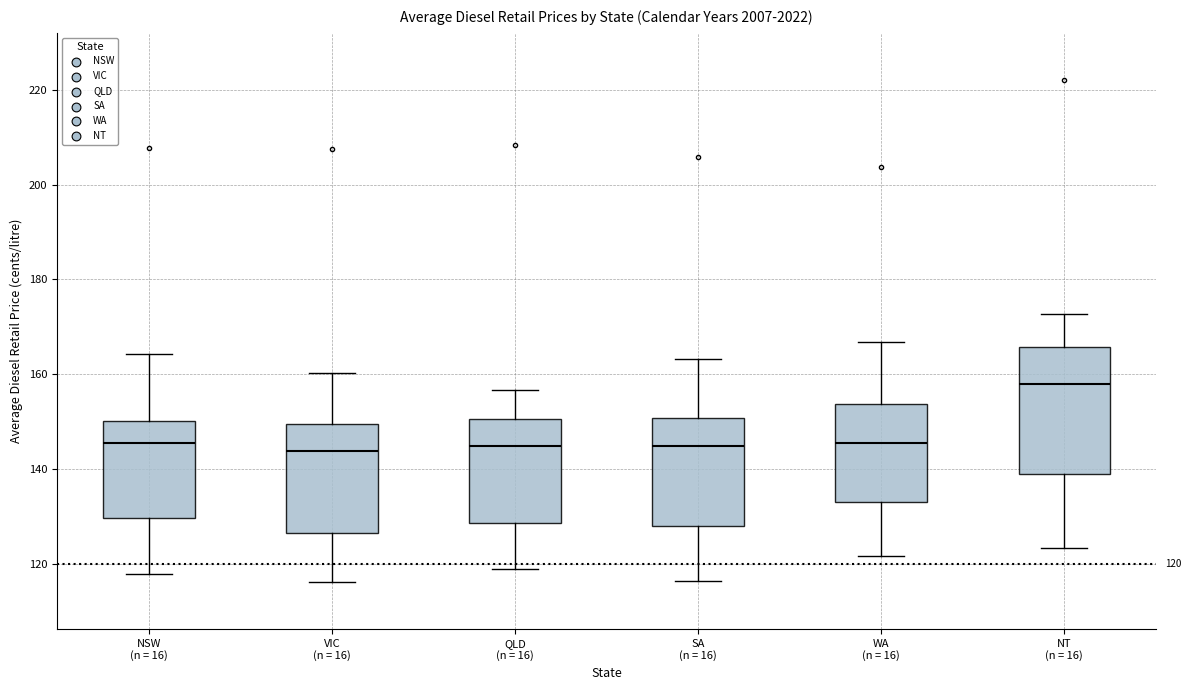

Which box is the tallest, from its lower edge to its upper edge?

NT (n = 16)